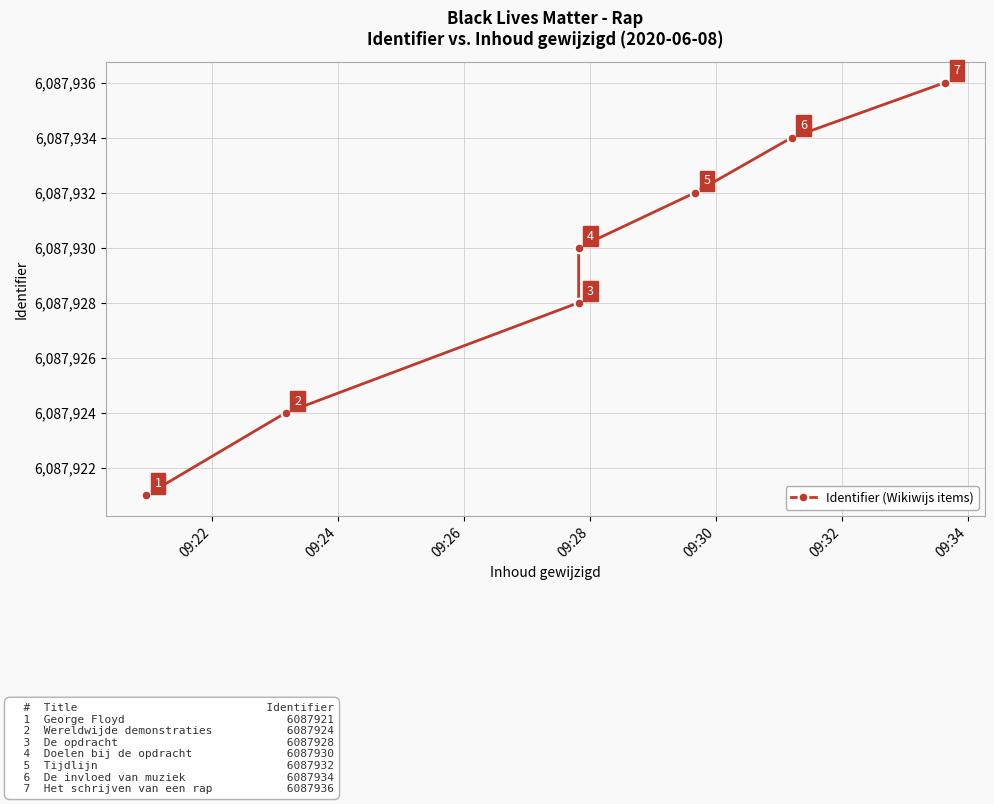

What is the value of the 7th point from the left?

6087936